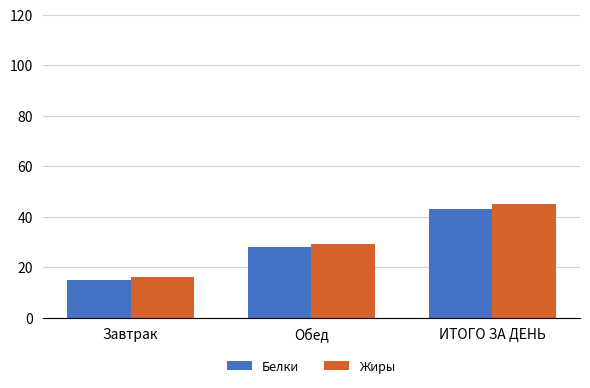

Which series has the largest range (max minus min)?

Жиры